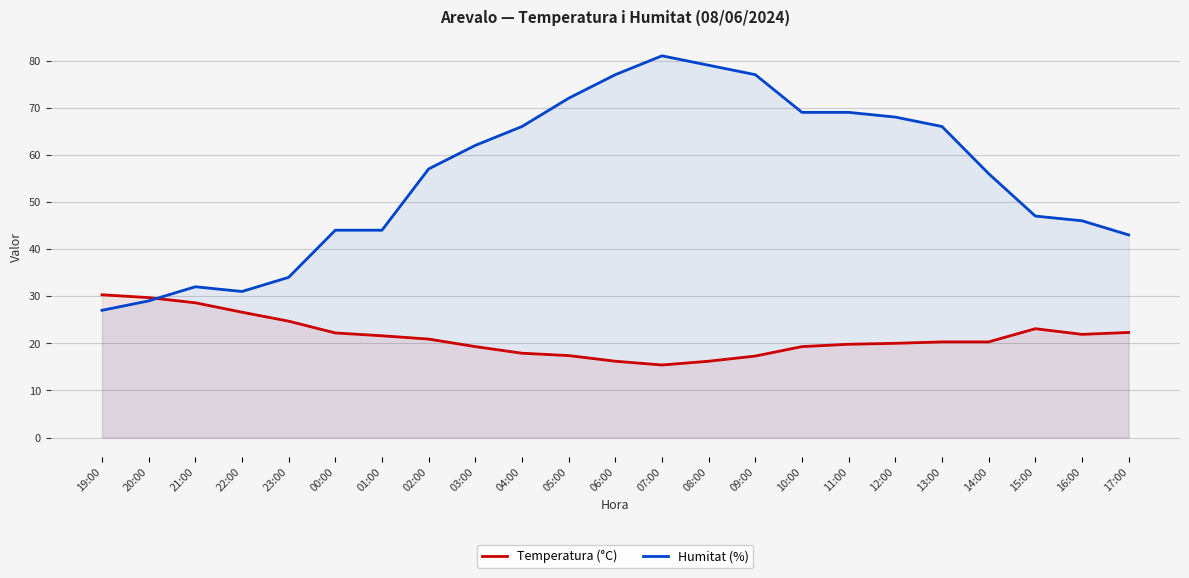

Where does the Humitat (%) series first go above 57?

03:00